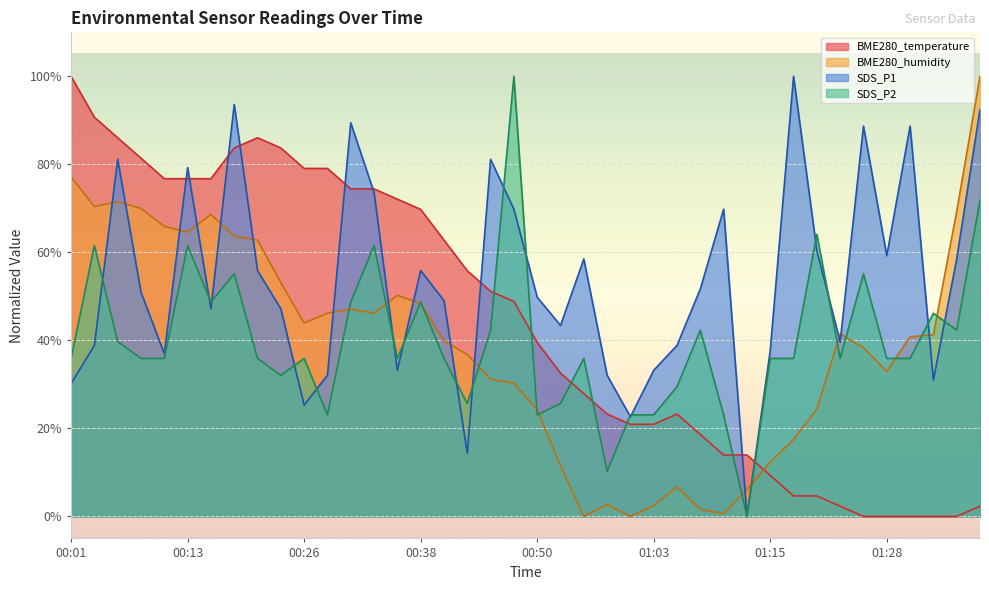

Between which two adjacent categories do SDS_P2 and BME280_humidity first intersect?

00:28 and 00:31